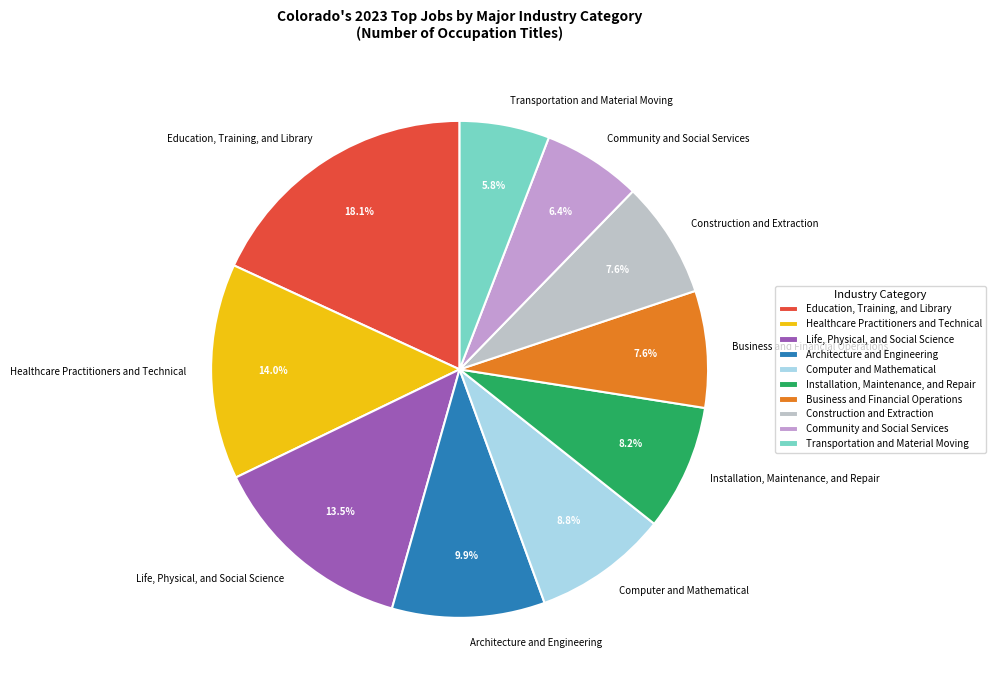

What is the smallest slice in the pie chart?

Transportation and Material Moving